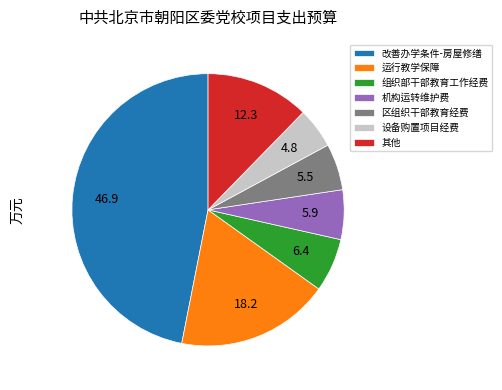

What is the ratio of the value at 改善办学条件-房屋修缮 to the value at 设备购置项目经费?

9.7